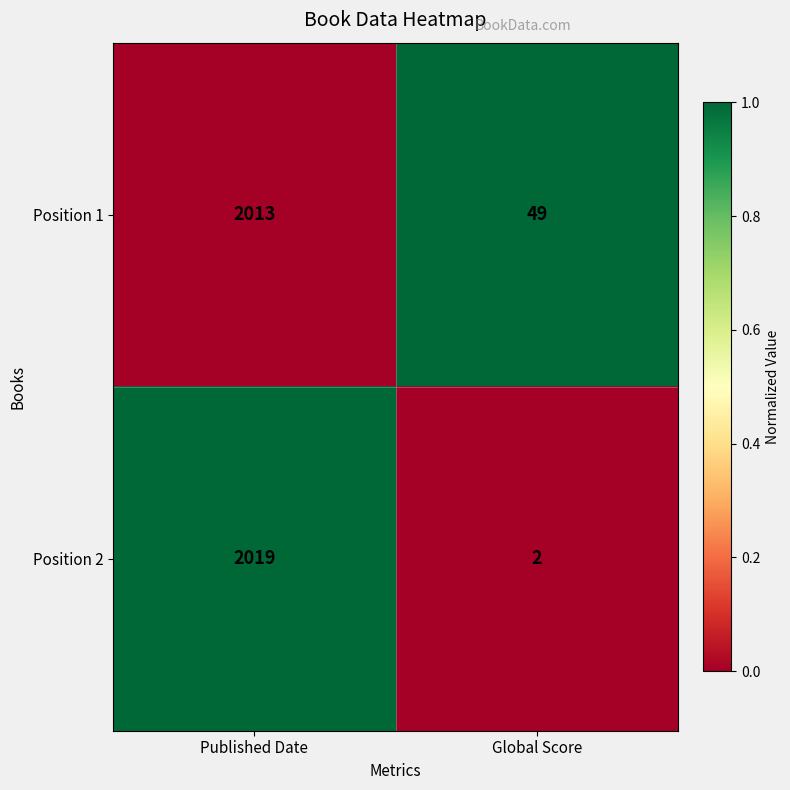

Where is Position 2 nearest to the value 1010?

Global Score